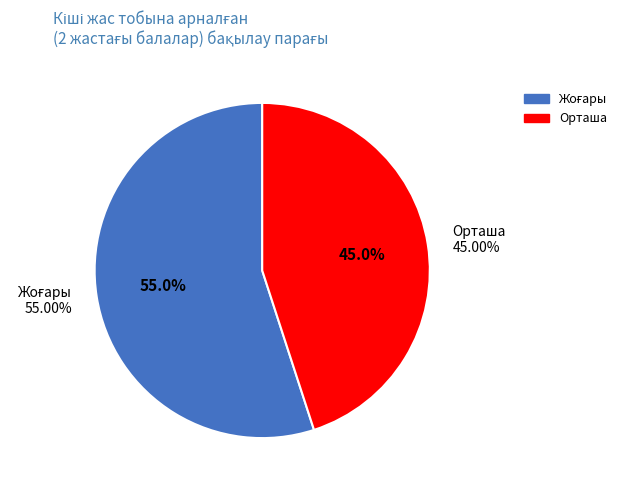

To the nearest percent, what is the combined percentage of Төмен and Орташа?

45%